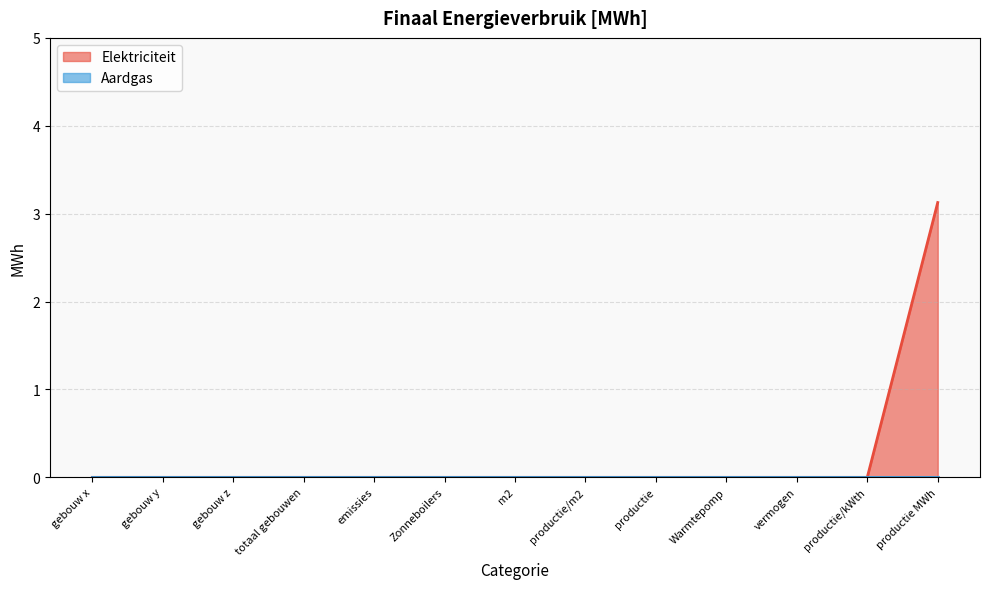

Reading left to right, extract all data points from this chart.

0.0	0.0	0.0	0.0	0.0	0.0	0.0	0.0	0.0	0.0	0.0	0.0	3.1